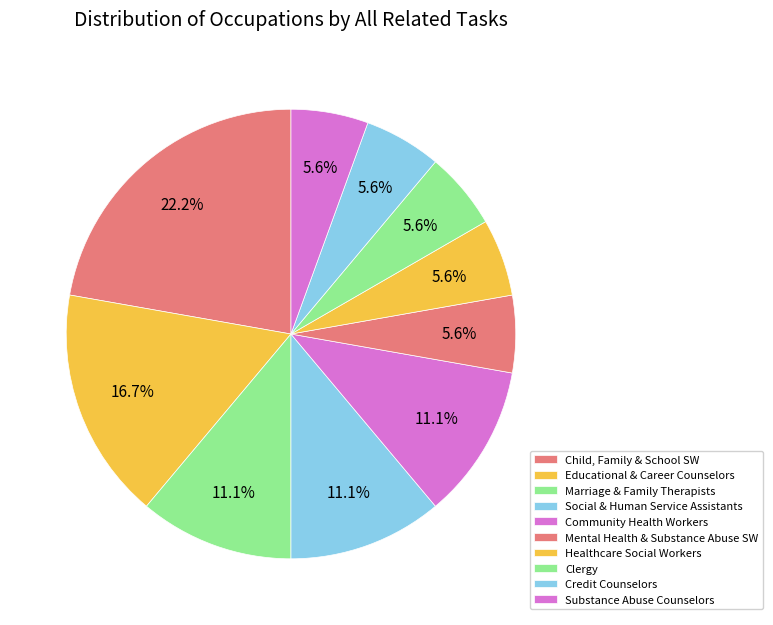

Count the number of slices in the pie.

10